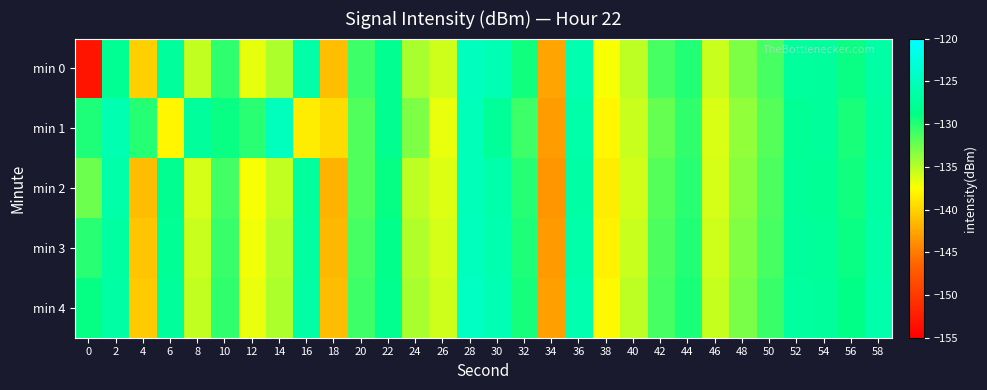

At which category does the chart reach its peak across all series?

28